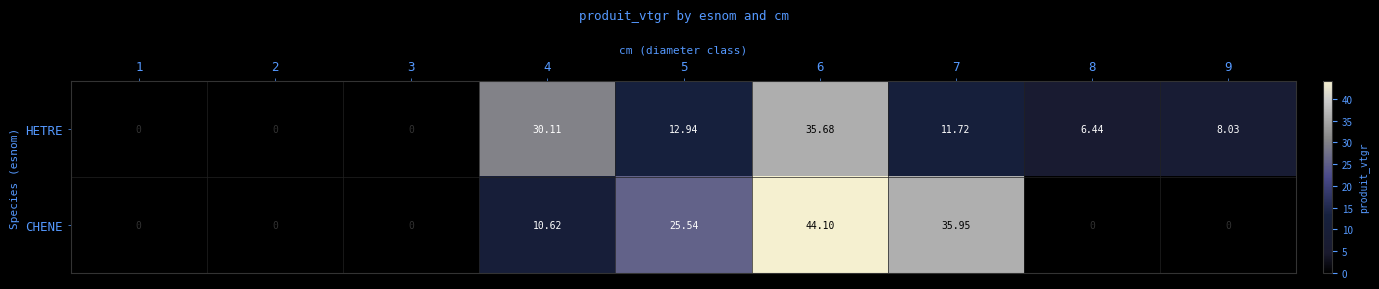

How many series are shown in this chart?

2